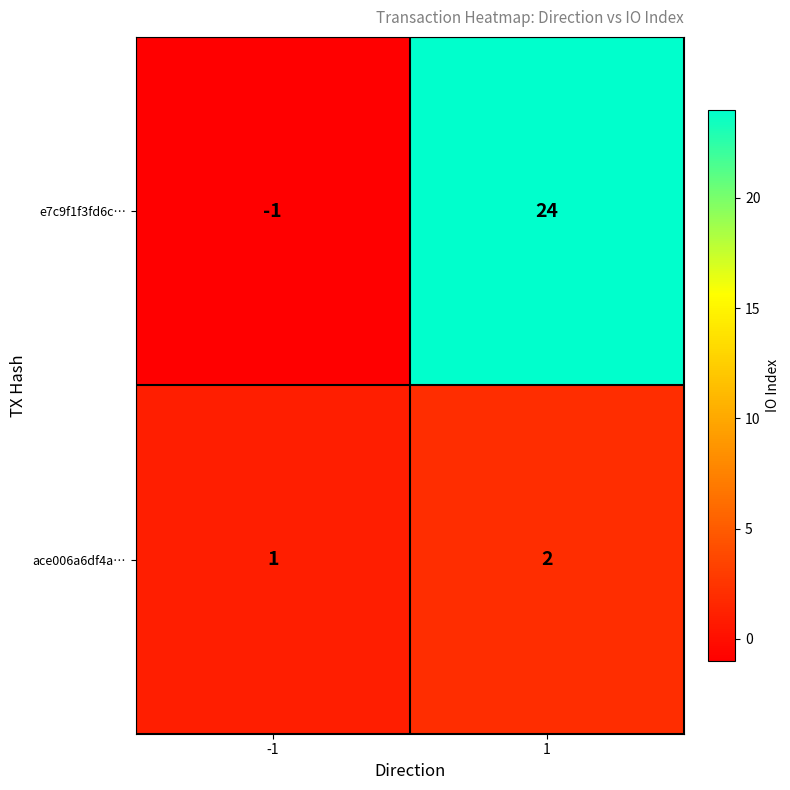

At 1, list the series in order from smallest to largest.

ace006a6df4a…, e7c9f1f3fd6c…